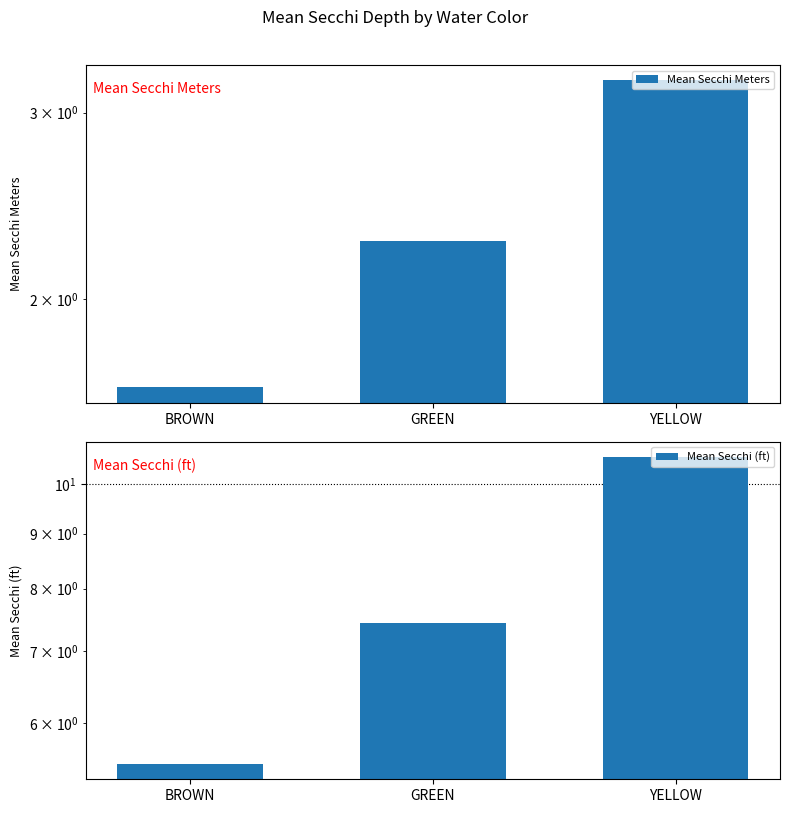

What is the total value across all series at BROWN?

7.2